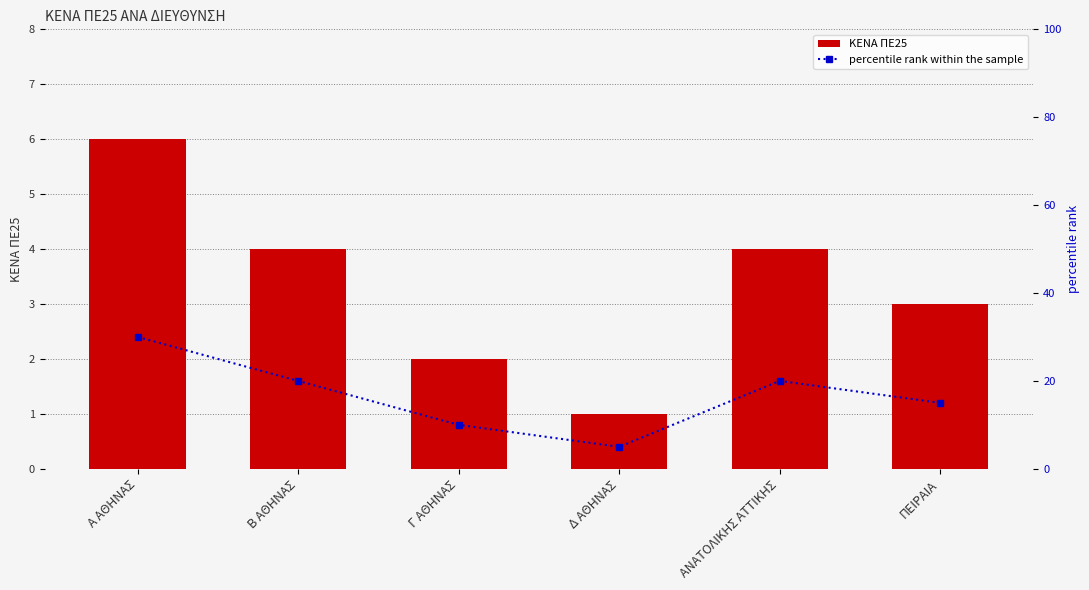

Reading right to left, extract all data points from this chart.

ΚΕΝΑ ΠΕ25: ΠΕΙΡΑΙΑ=3	ΑΝΑΤΟΛΙΚΗΣ ΑΤΤΙΚΗΣ=4	Δ ΑΘΗΝΑΣ=1	Γ ΑΘΗΝΑΣ=2	B ΑΘΗΝΑΣ=4	A ΑΘΗΝΑΣ=6
percentile rank within the sample: ΠΕΙΡΑΙΑ=15	ΑΝΑΤΟΛΙΚΗΣ ΑΤΤΙΚΗΣ=20	Δ ΑΘΗΝΑΣ=5	Γ ΑΘΗΝΑΣ=10	B ΑΘΗΝΑΣ=20	A ΑΘΗΝΑΣ=30